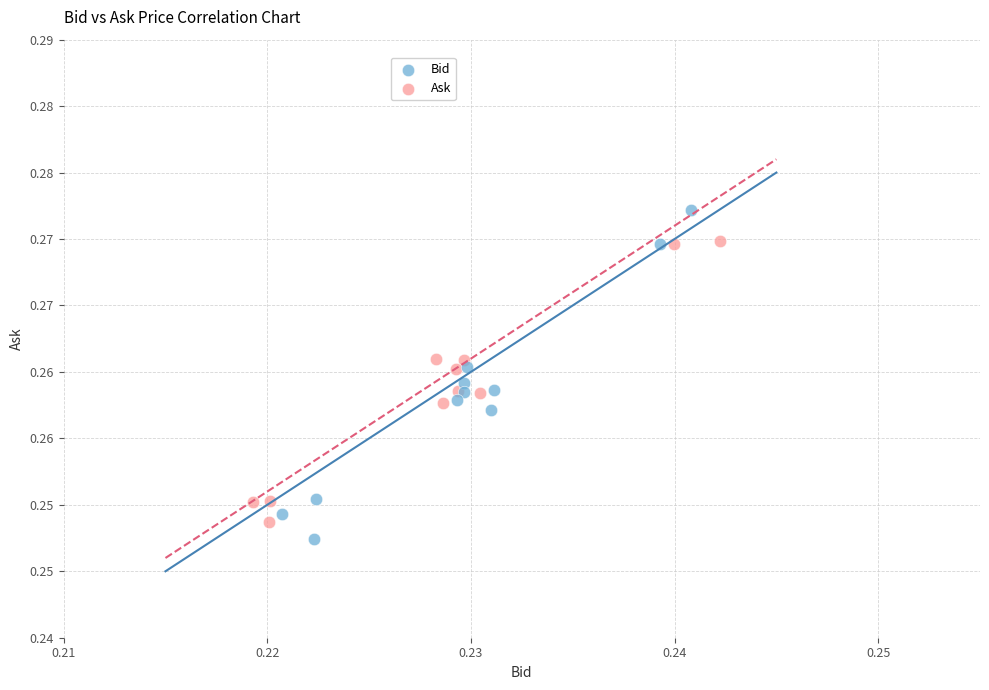

What are all the series names shown in the legend?

Bid, Ask